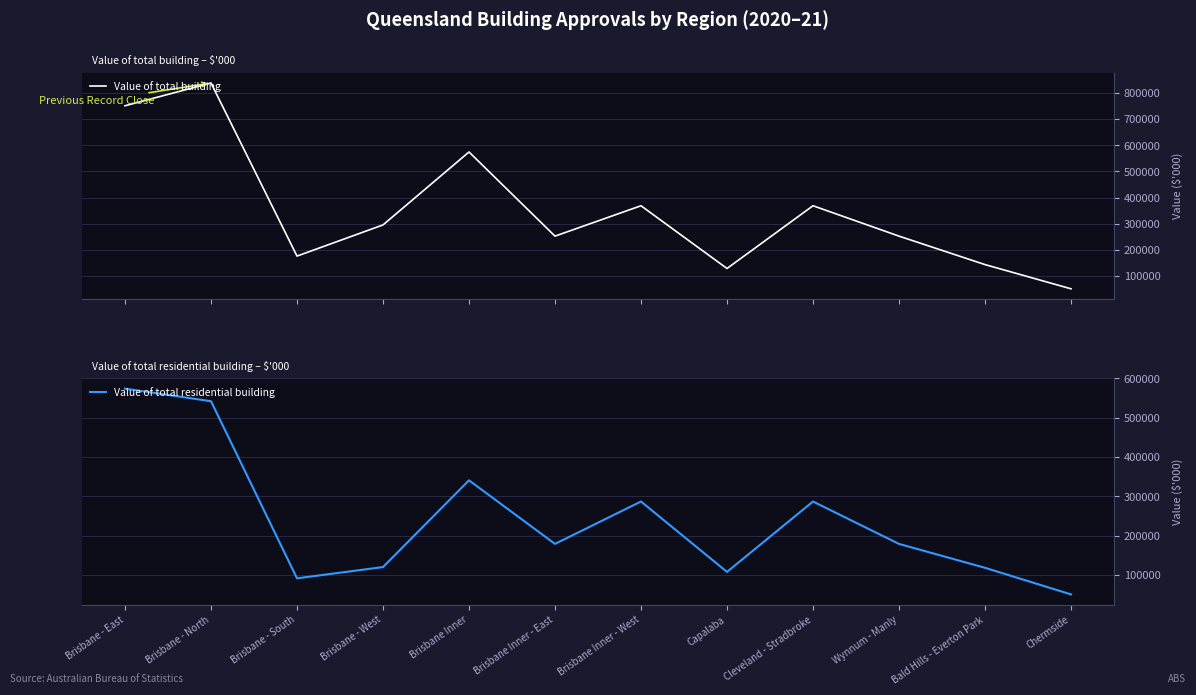

Which series changed the most between Brisbane Inner and Chermside?

Value of total building